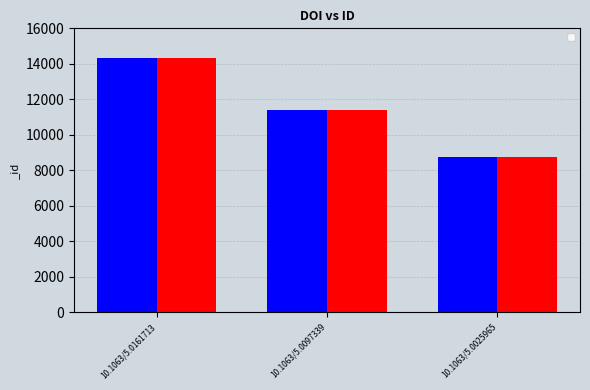

Which has a higher value, 10.1063/5.0025965 or 10.1063/5.0097339?

10.1063/5.0097339